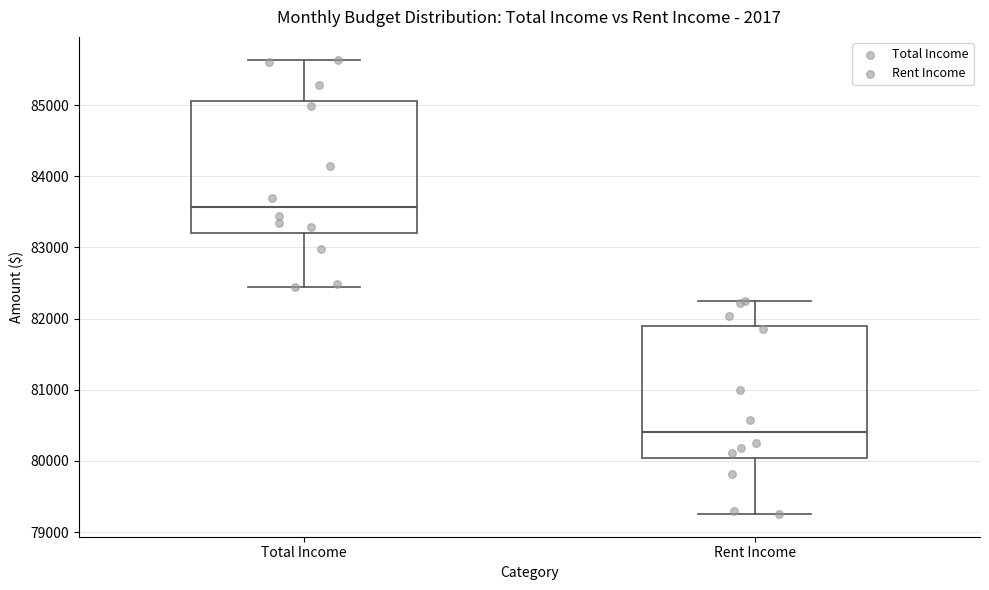

Reading left to right, transcribe this box plot: for each box, give where its median line is, the range the box spans, and where its two whiskers end, as read against the y-axis. The values are not printed on the chart, so give them approximately, as read against the axis.

Total Income: median 83600, box 83200 to 85100, whiskers 82400 to 85600
Rent Income: median 80400, box 80000 to 81900, whiskers 79300 to 82200